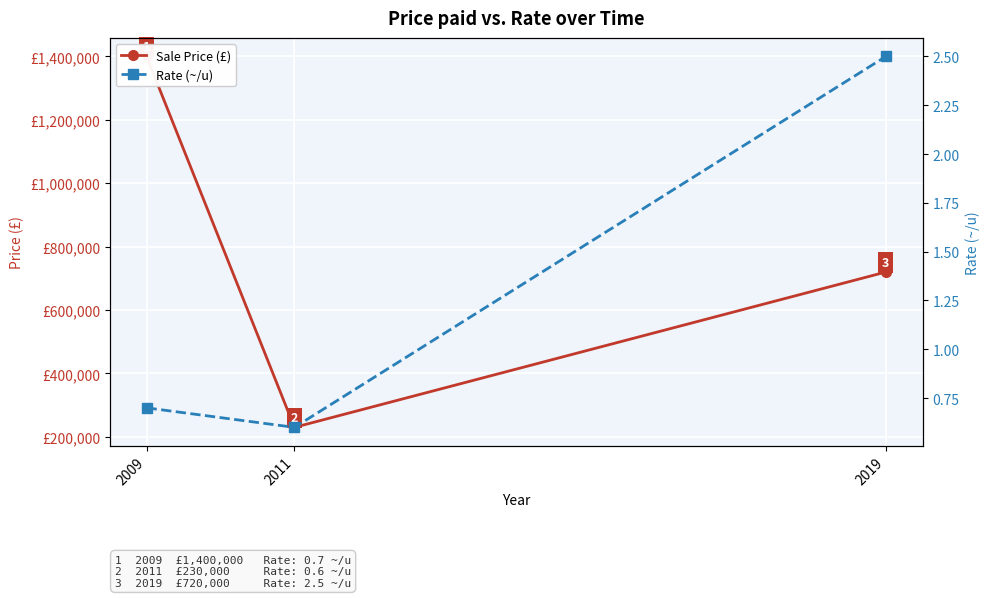

What are all the series names shown in the legend?

Sale Price (£), Rate (~/u)